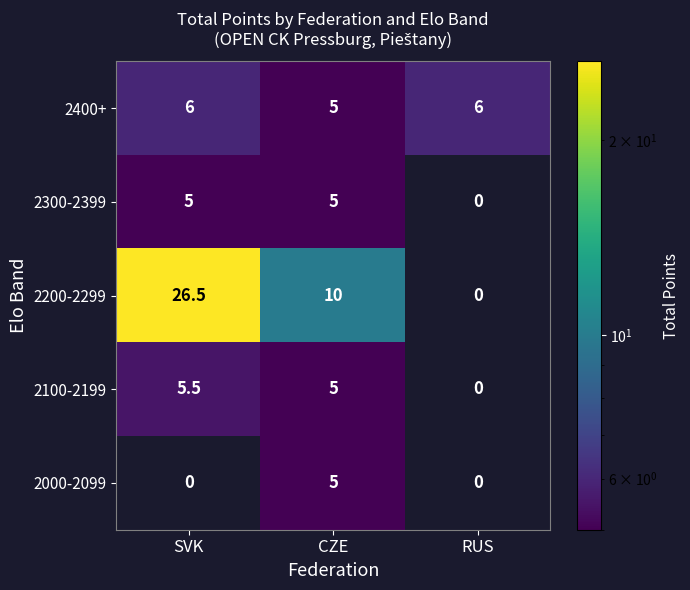

Which series has the largest range (max minus min)?

2200-2299